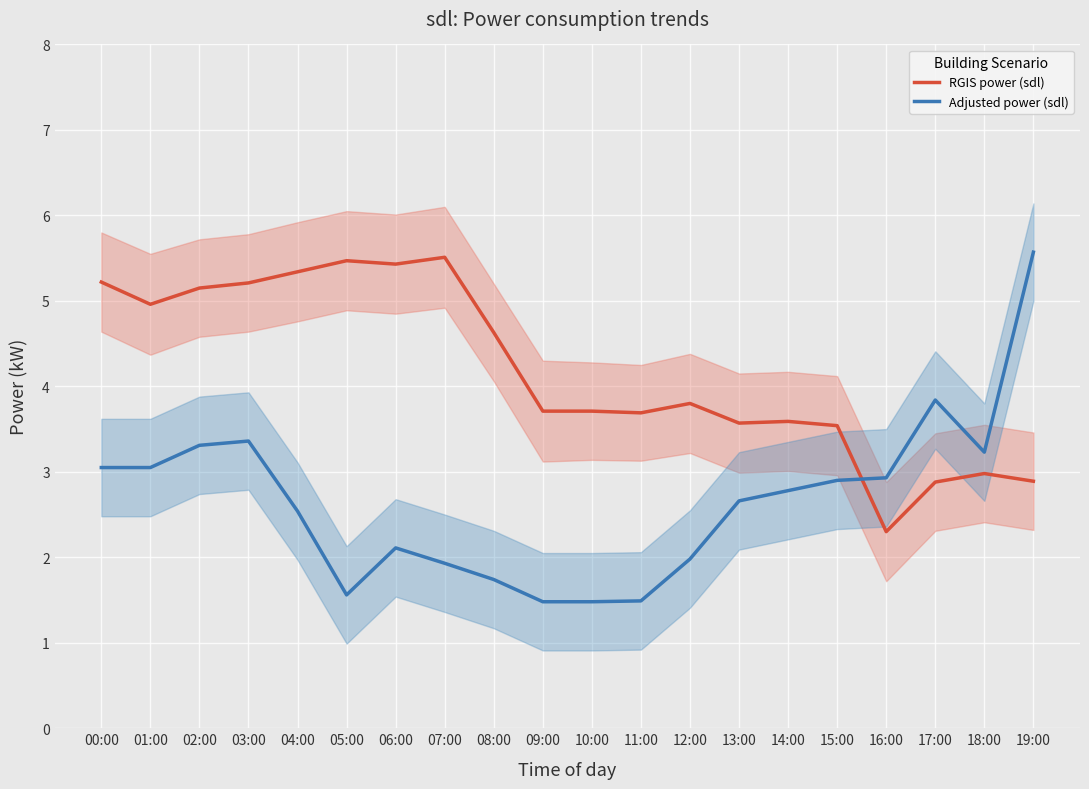

How many interior local peaks does the RGIS power (sdl) series have?

5